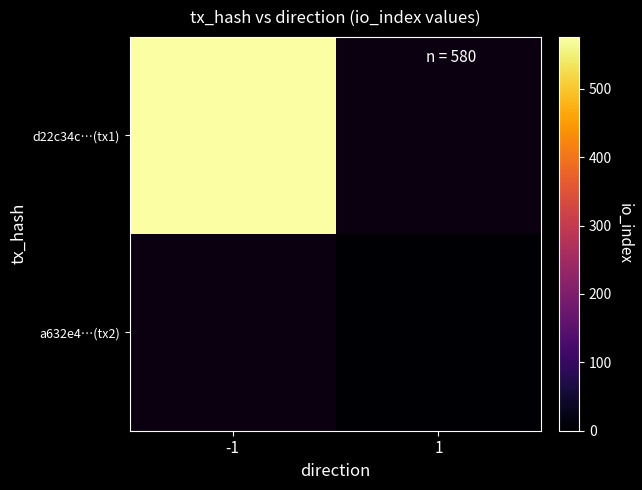

Read the d22c34c…(tx1) value at -1.

576.0